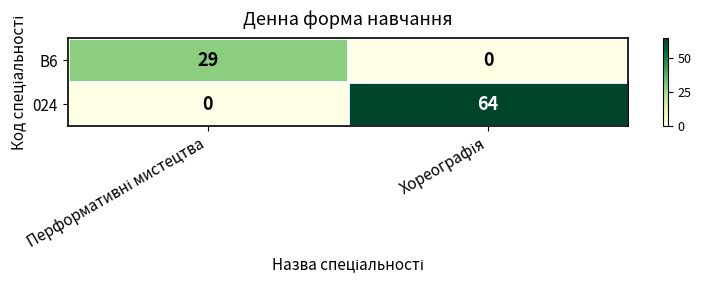

What is the highest value of the B6 series?

29